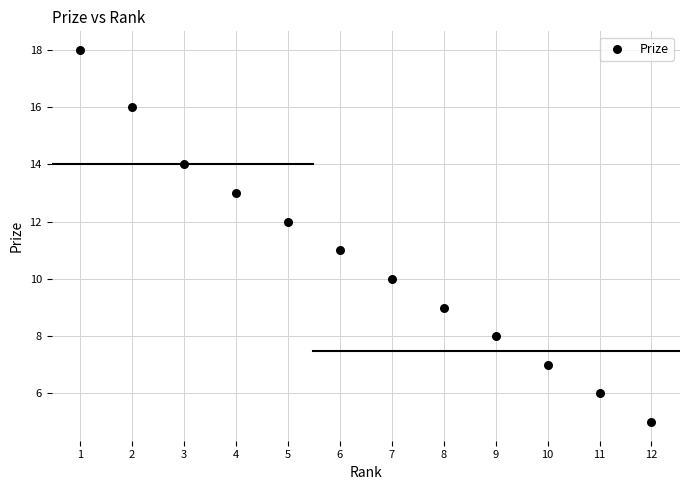

What is the range of X values (max minus min)?

11